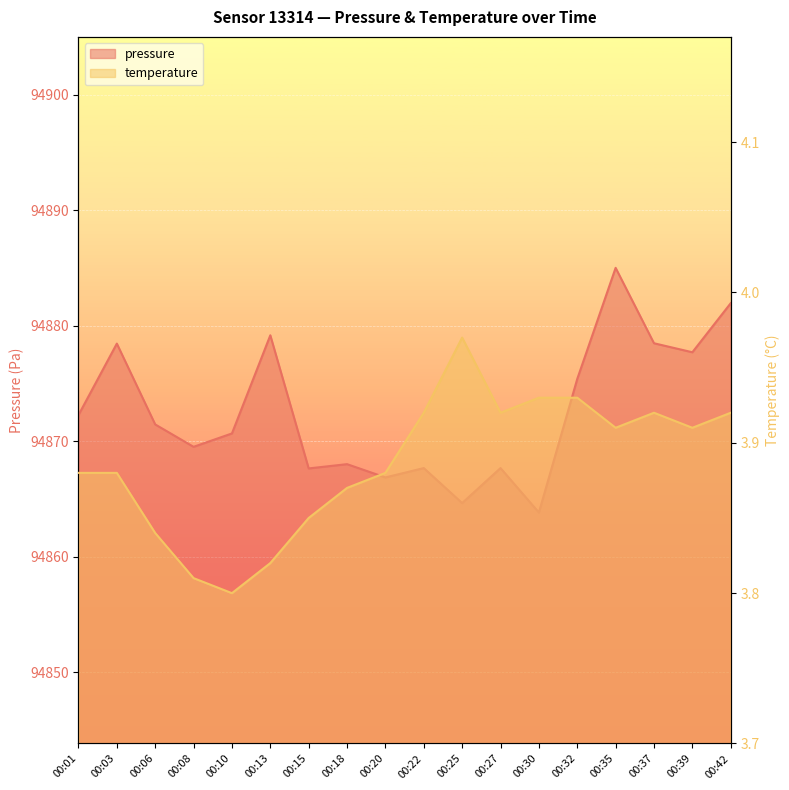

Is the value of temperature at 00:20 greater than the value of pressure at 00:25?

No